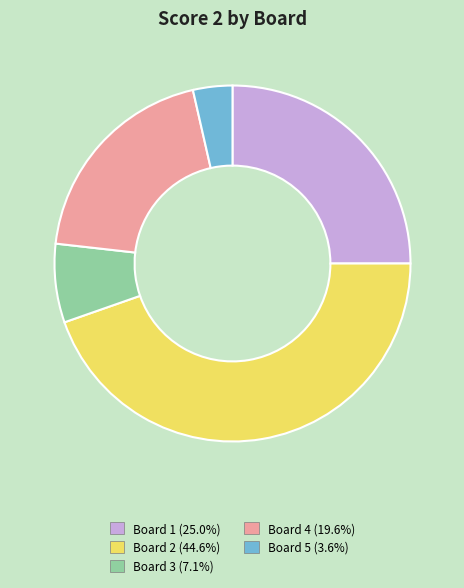

Is there any slice that represents more than half of the pie?

No